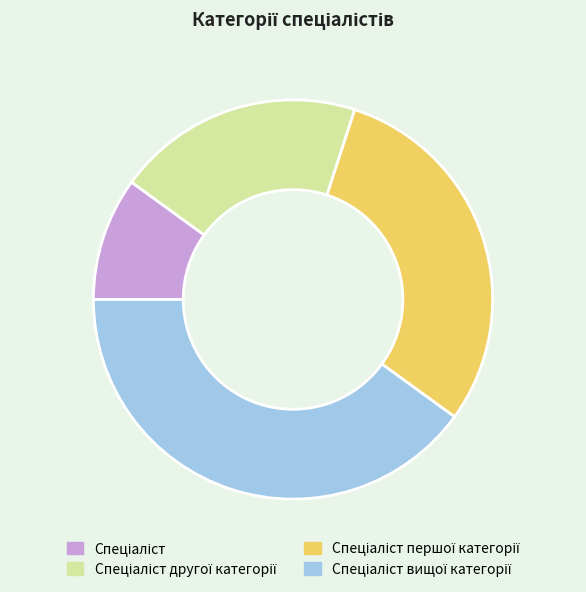

Does any single category account for the majority?

No